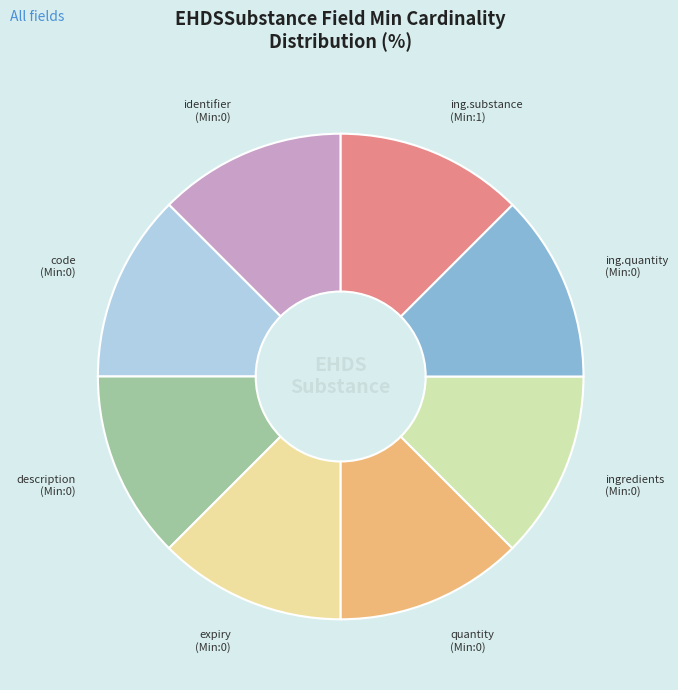

What is the ratio of the value at ing.substance (Min:1) to the value at ingredients (Min:0)?

1.0